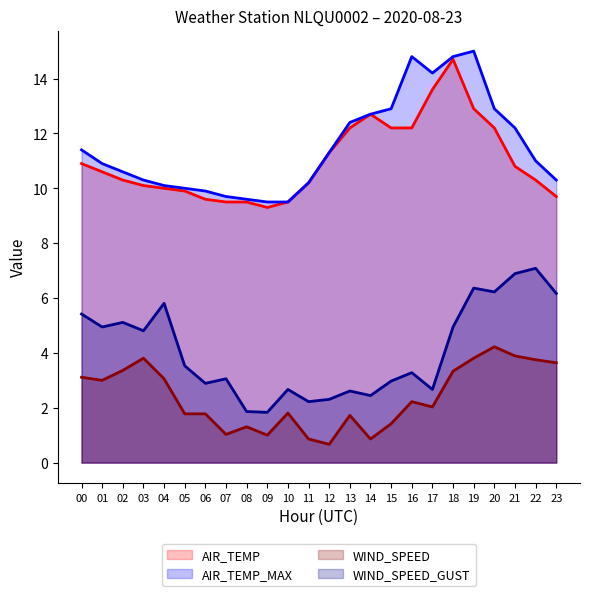

How many interior local valleys does the AIR_TEMP_MAX series have?

1